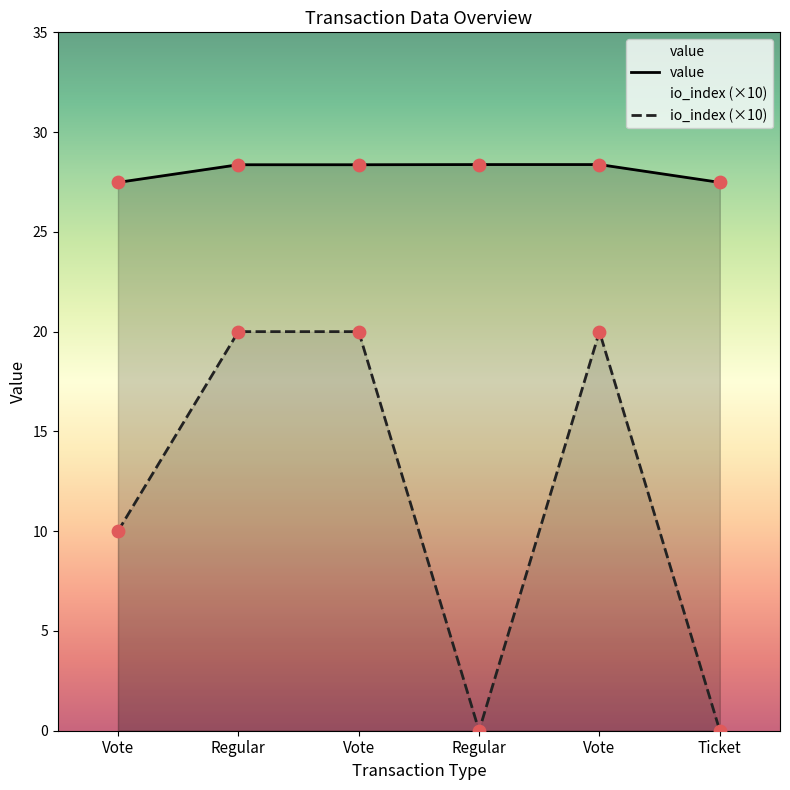

Which series has the widest spread of Y values?

io_index